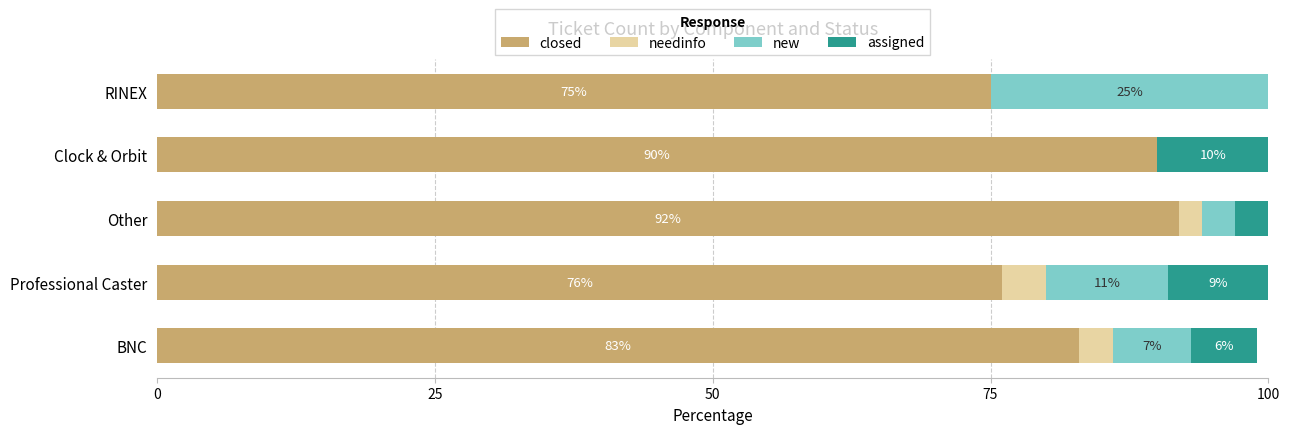

Where is closed nearest to the value 83?

BNC